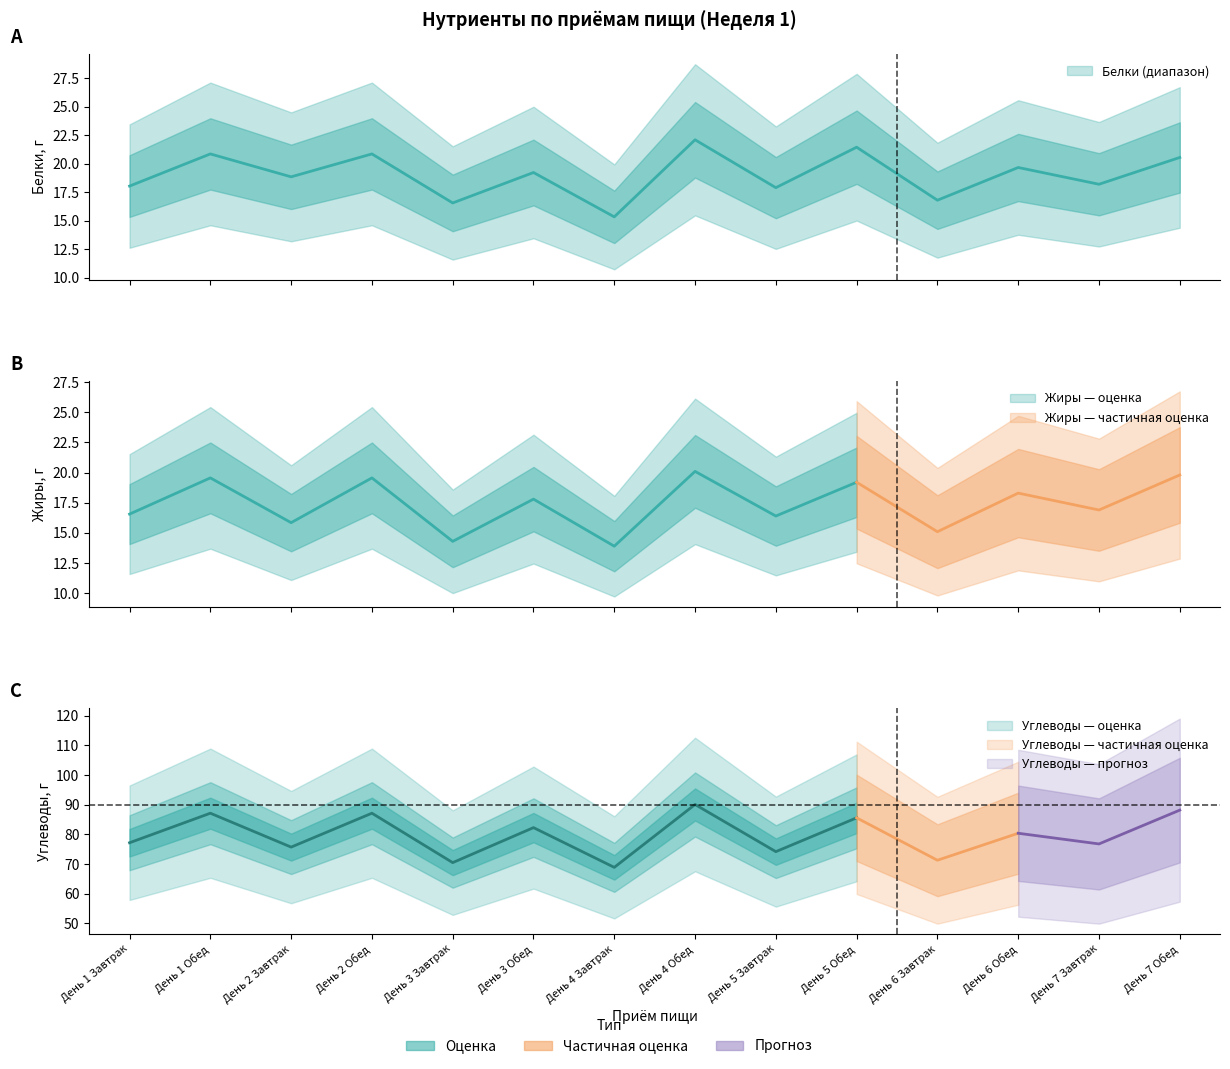

True or false: Белки and Углеводы cross at least once.

False